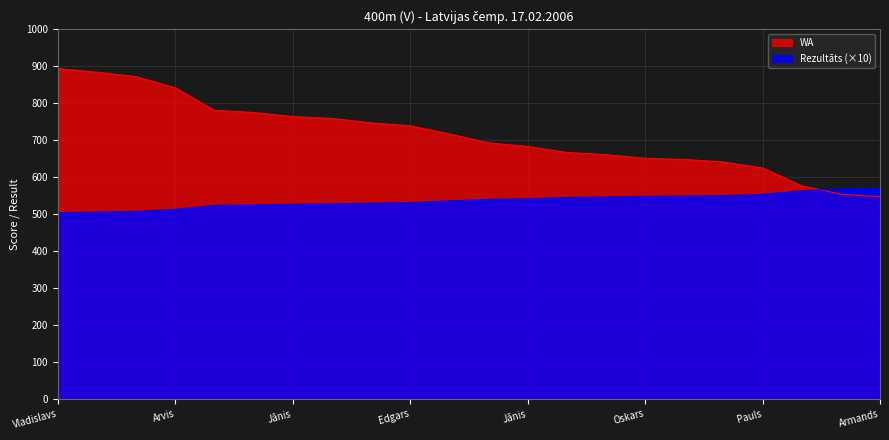

How many lines are shown in the chart?

2